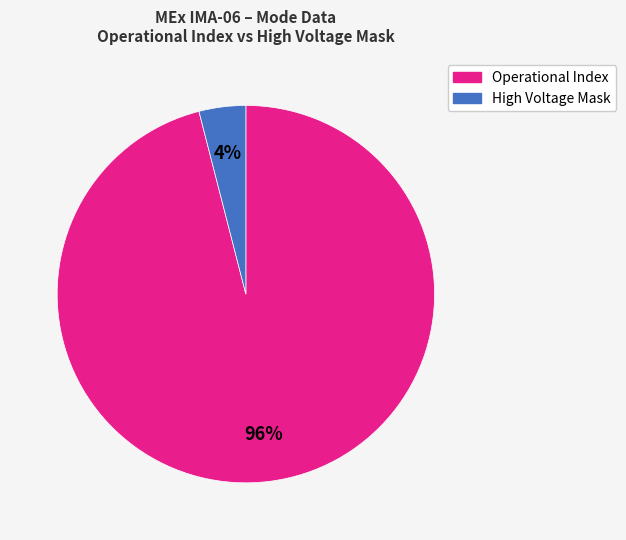

To the nearest percent, what is the average slice percentage?

50%